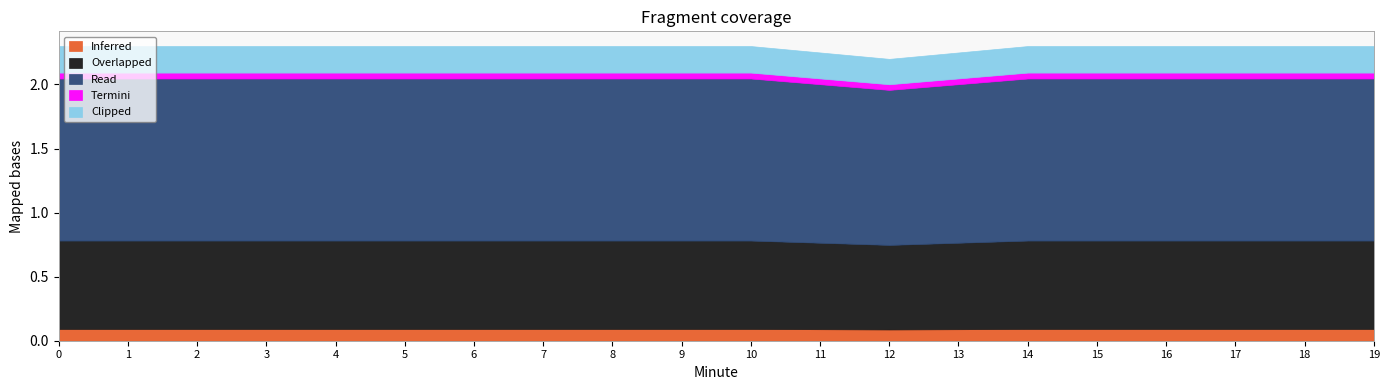

Rank the categories by Overlapped value from lowest to highest.

0, 1, 2, 3, 4, 5, 6, 7, 8, 9, 10, 11, 12, 13, 14, 15, 16, 17, 18, 19